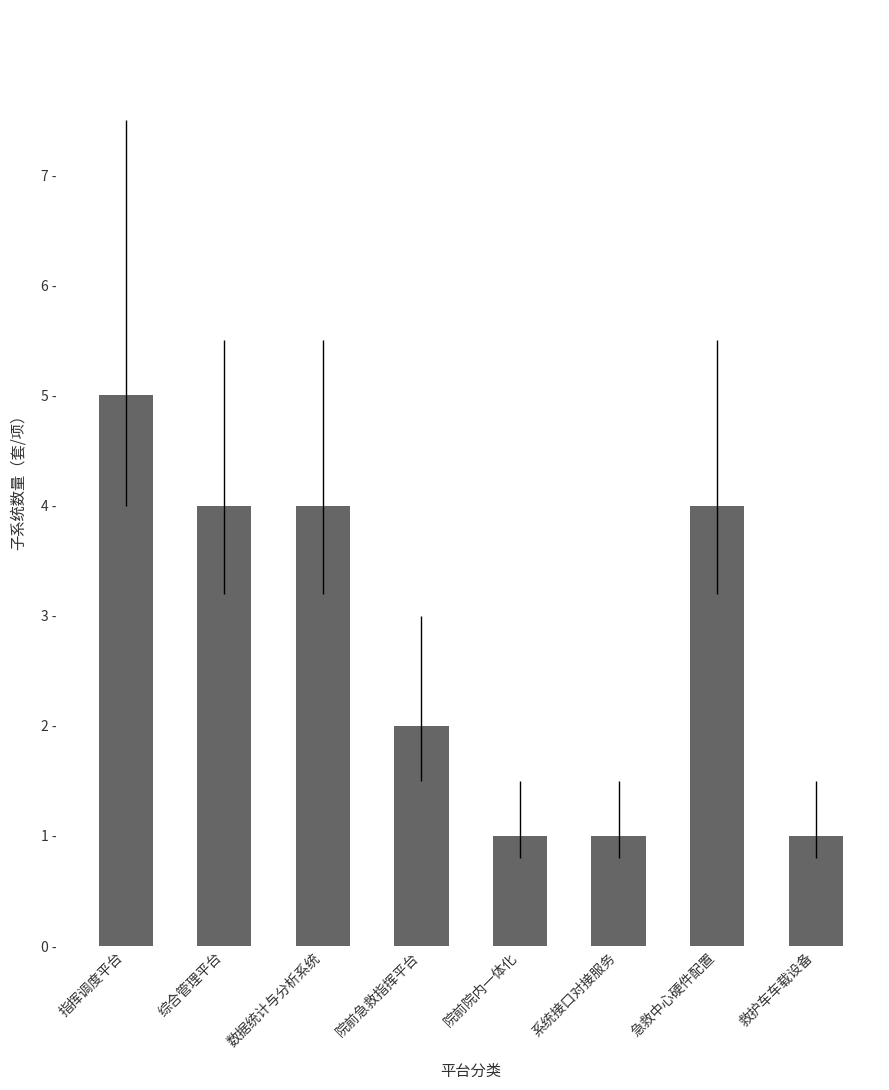

Is it true that the value at 院前急救指挥平台 is 1?

False